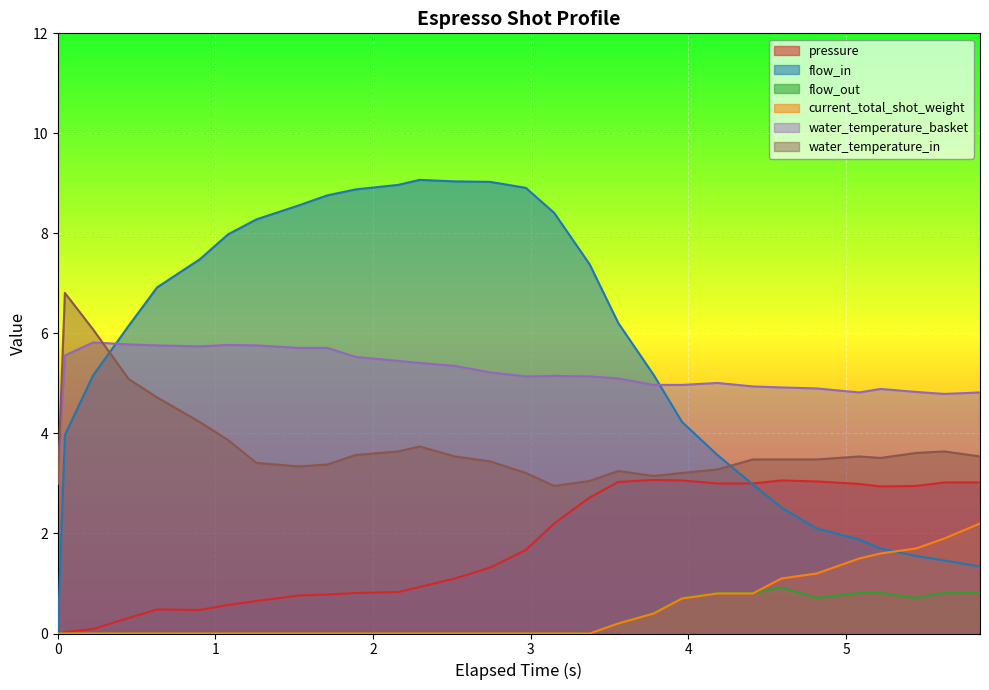

What is the maximum value for flow_out?

0.9